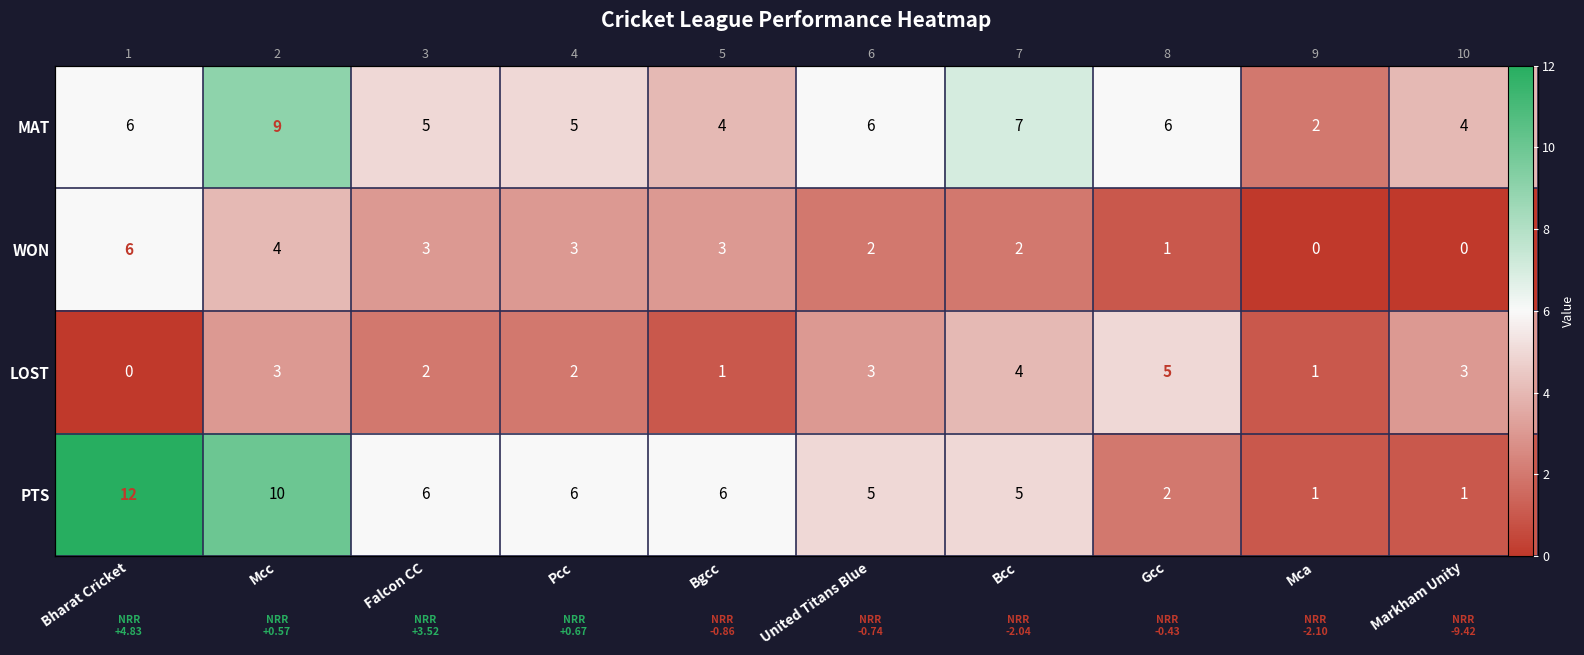

How many data points in PTS are above 6?

2